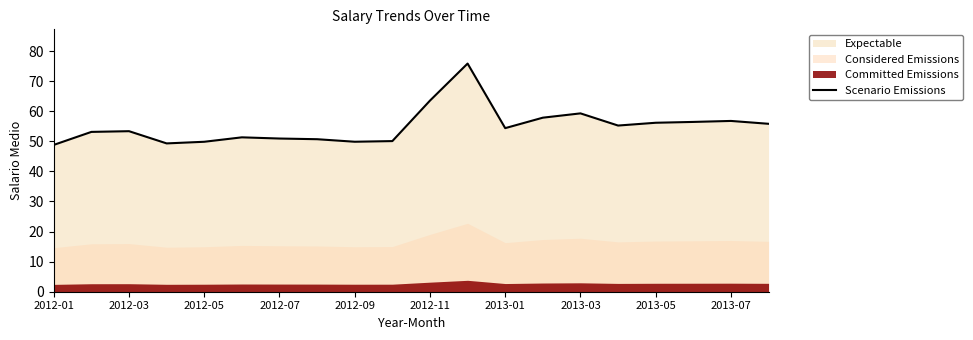

The Scenario Emissions series shows 49.9 at 2012-09. True or false?

True